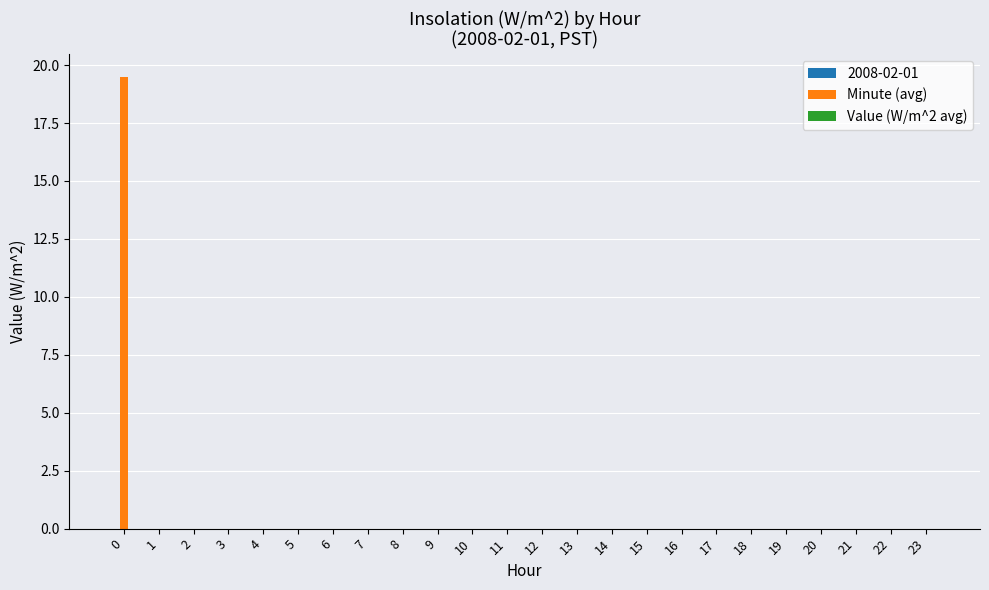

Reading left to right, what are all the values shown in this chart?

0=19.5	1=0.0	2=0.0	3=0.0	4=0.0	5=0.0	6=0.0	7=0.0	8=0.0	9=0.0	10=0.0	11=0.0	12=0.0	13=0.0	14=0.0	15=0.0	16=0.0	17=0.0	18=0.0	19=0.0	20=0.0	21=0.0	22=0.0	23=0.0